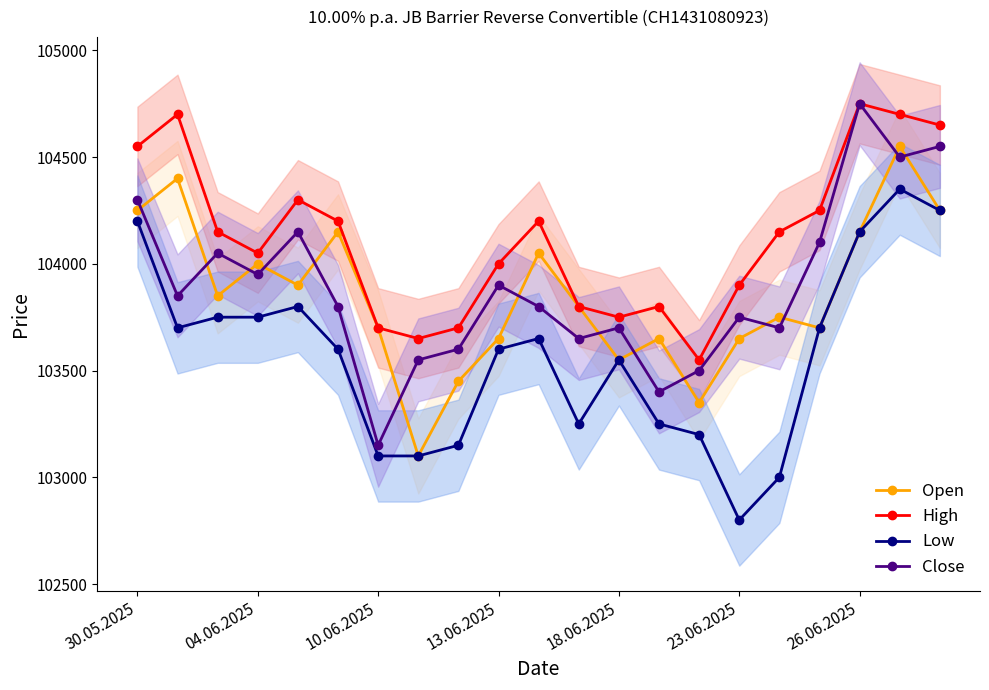

Which series has the widest spread of values?

Close